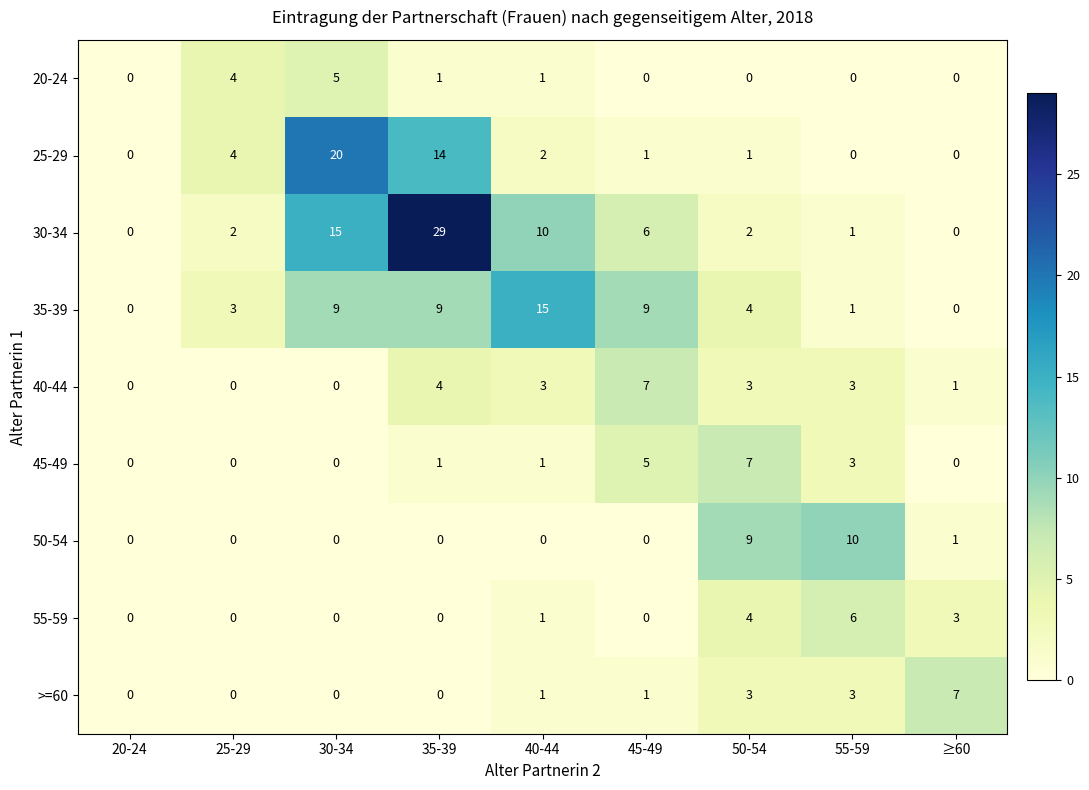

Which series has the largest range (max minus min)?

30-34